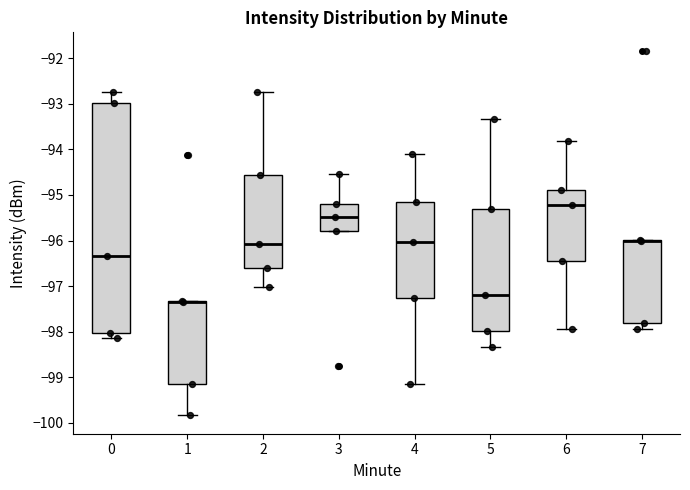

Where does the lower whisker of the box at x = 7 end on the y-axis? The values are not printed on the chart, so give them approximately, as read against the axis.

-97.9